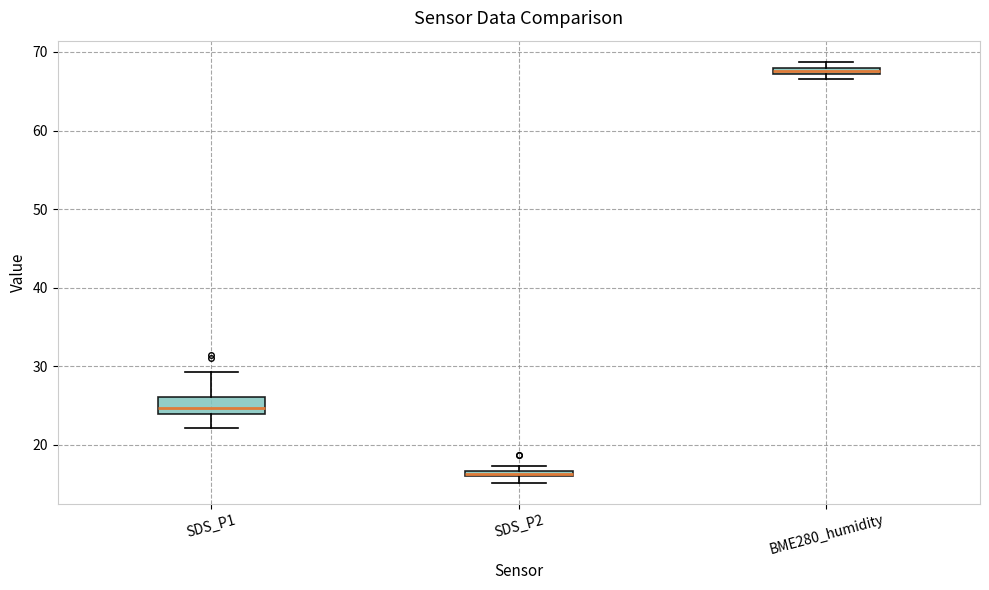

Which box has the lowest median line?

SDS_P2